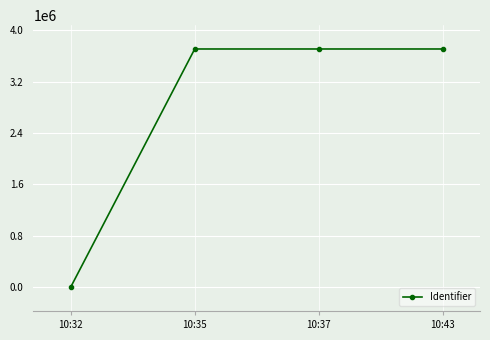

What is the difference between the maximum and minimum values?

3709708